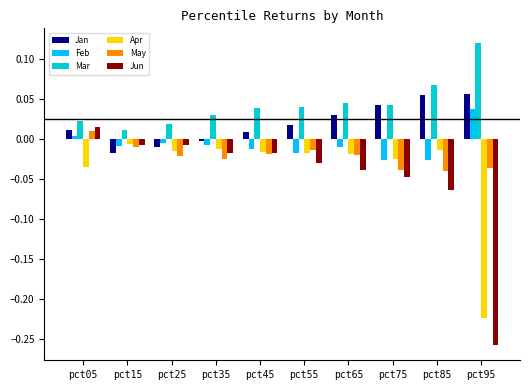

Which series has the largest range (max minus min)?

Jun